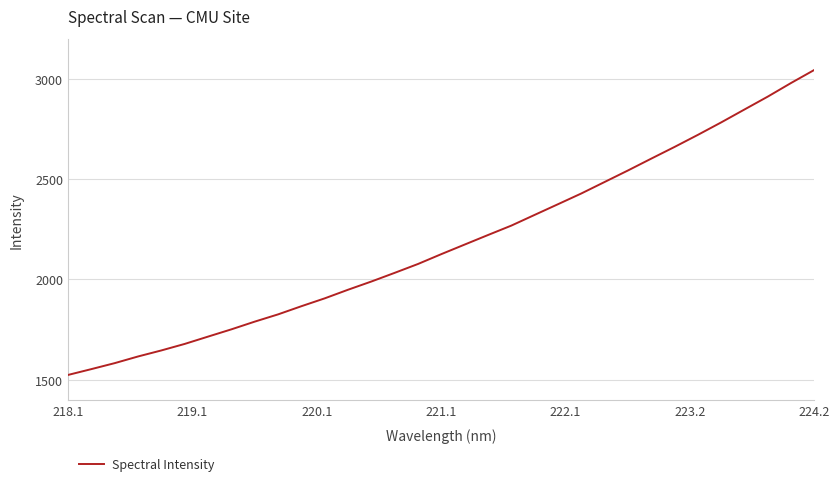

Reading right to left, list all the values displayed in this chart.

3044.7	2979.5	2911.6	2847.4	2783.0	2720.9	2660.7	2602.4	2543.4	2486.0	2428.7	2375.2	2322.1	2268.6	2221.7	2174.2	2126.5	2077.4	2033.2	1989.9	1948.9	1905.9	1866.7	1826.0	1789.8	1751.4	1715.2	1678.7	1646.2	1616.1	1582.8	1553.0	1524.0